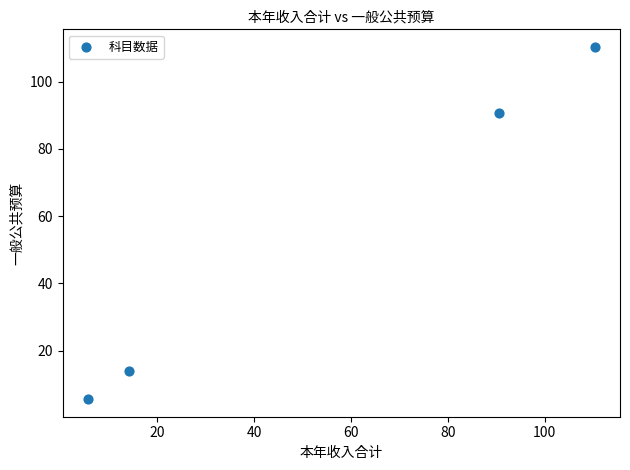

What is the range of Y values (max minus min)?

104.7